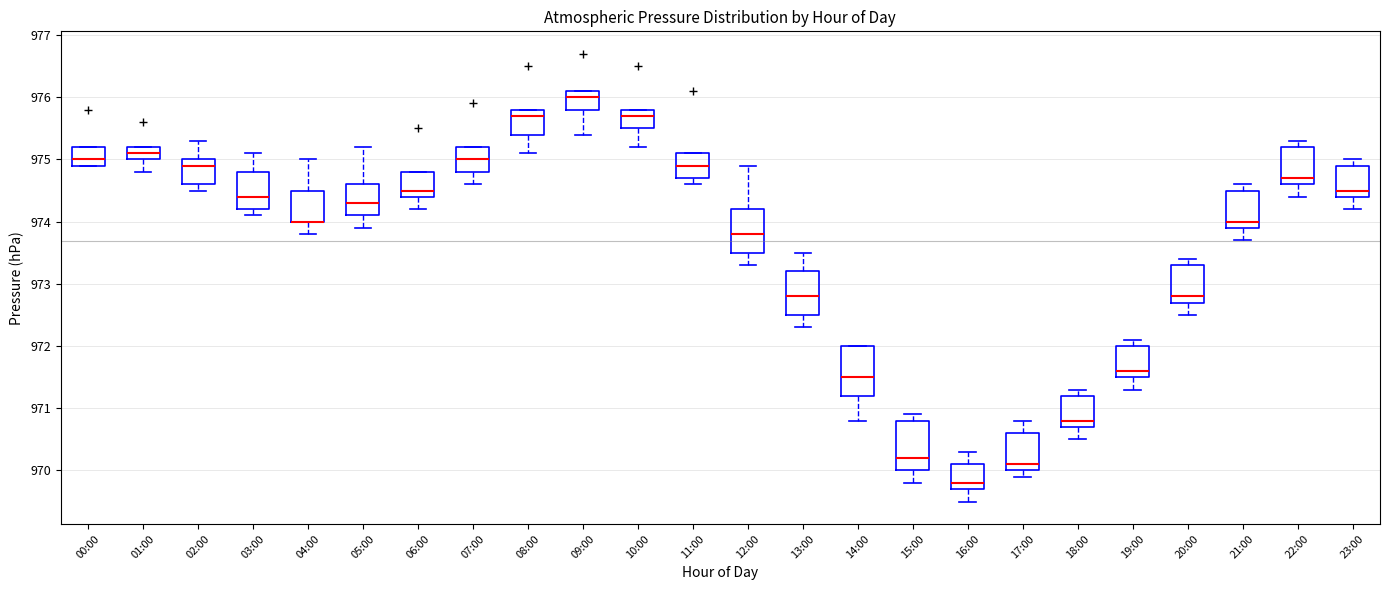

Where does the upper whisker of the box for 19:00 end on the y-axis? The values are not printed on the chart, so give them approximately, as read against the axis.

972.1